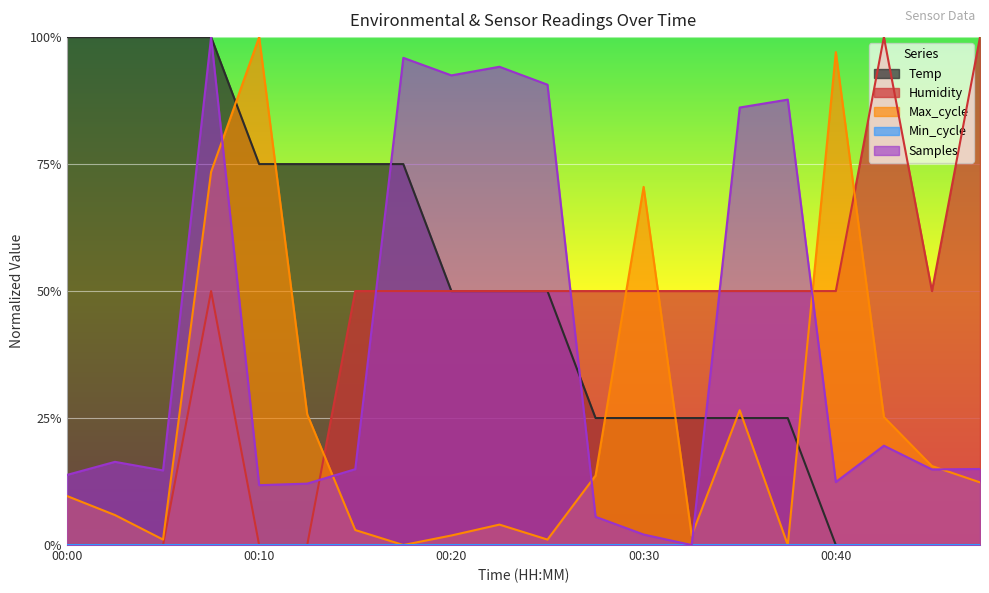

Count the Temp values in the range 0 to 1.

20